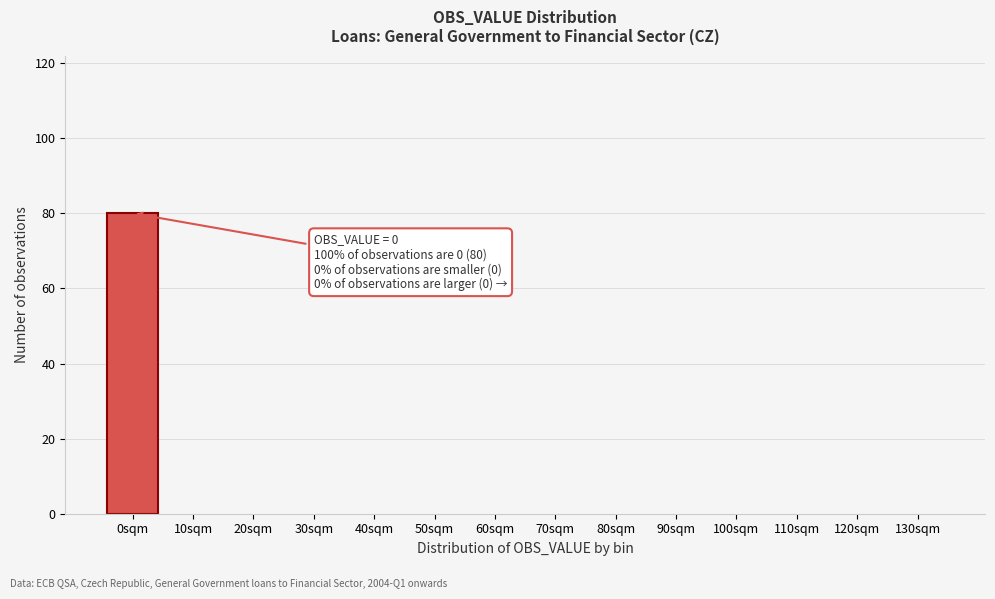

Reading left to right, extract all data points from this chart.

0sqm=80	10sqm=0	20sqm=0	30sqm=0	40sqm=0	50sqm=0	60sqm=0	70sqm=0	80sqm=0	90sqm=0	100sqm=0	110sqm=0	120sqm=0	130sqm=0